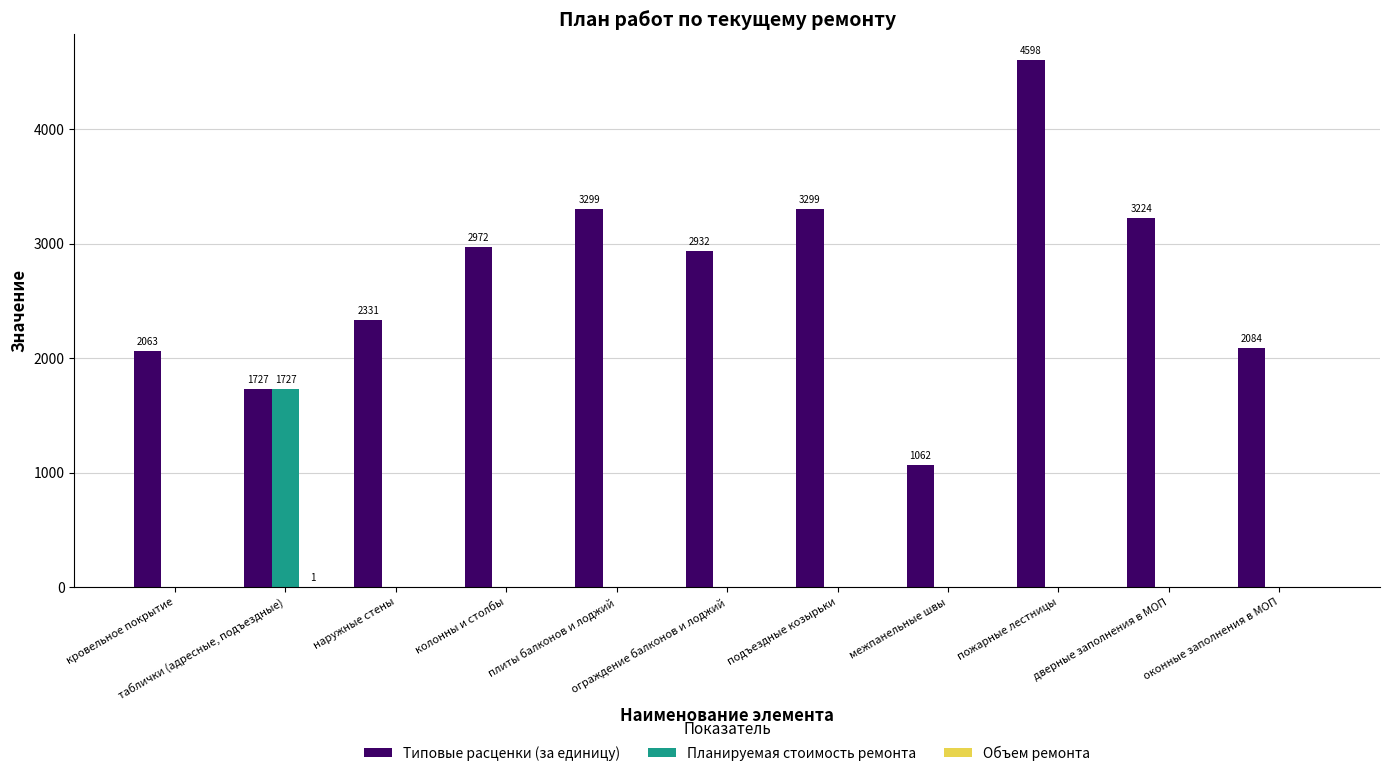

What is the sum of all Планируемая стоимость ремонта values?

1727.4